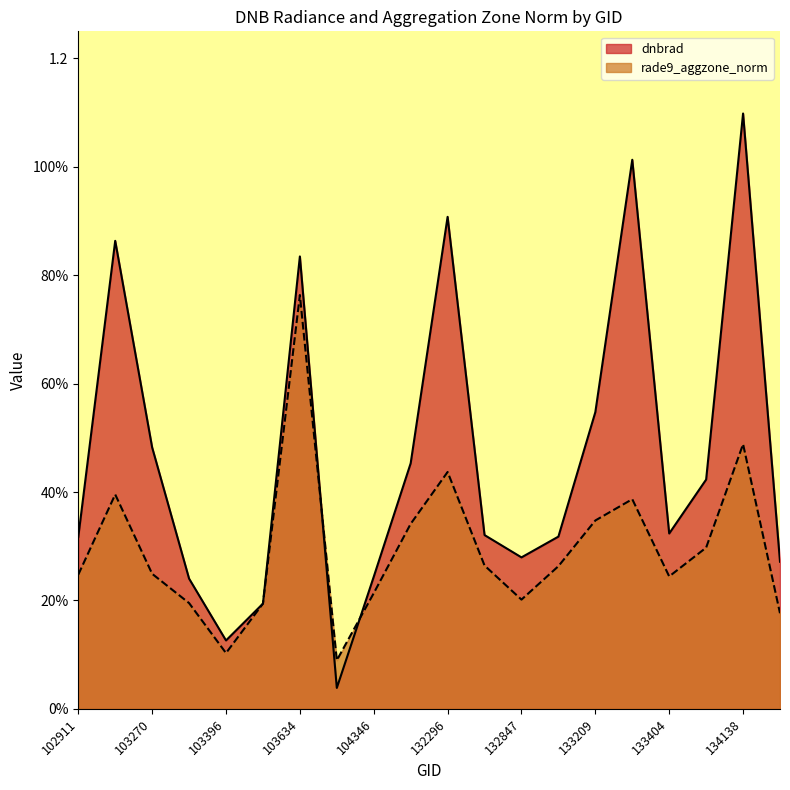

At how many categories does at least one series exceed 0?

20